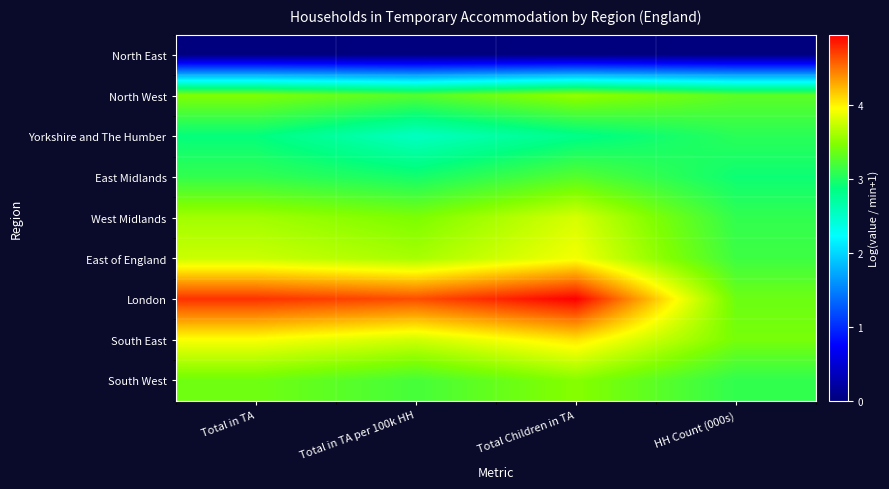

What is the maximum value shown in the chart?

4.9